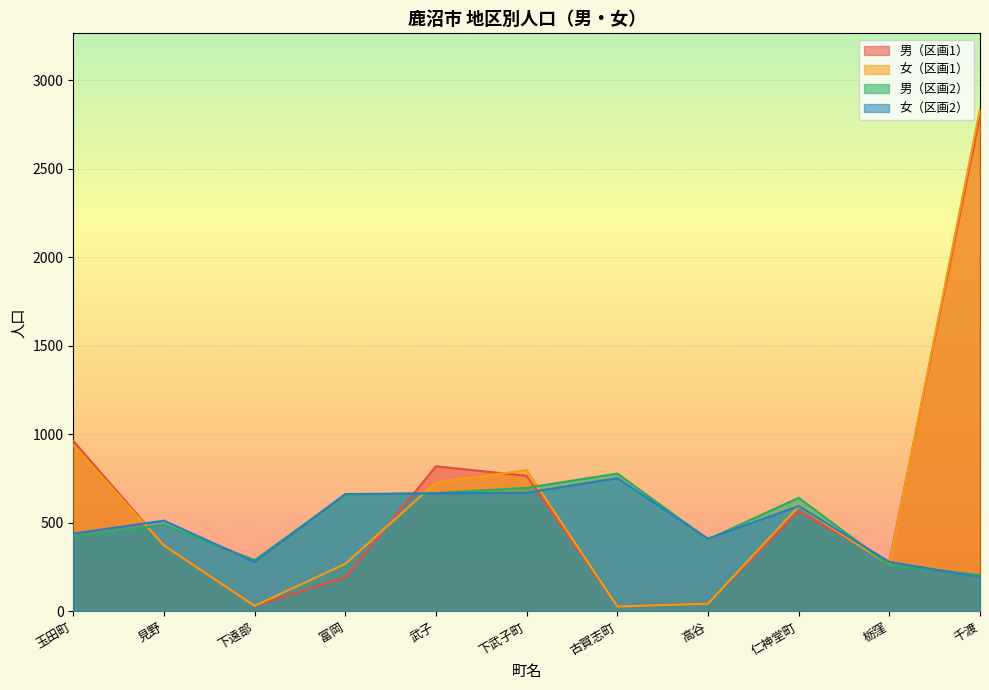

What is the value of the 男（区画1） point at the 3rd from the left?

32